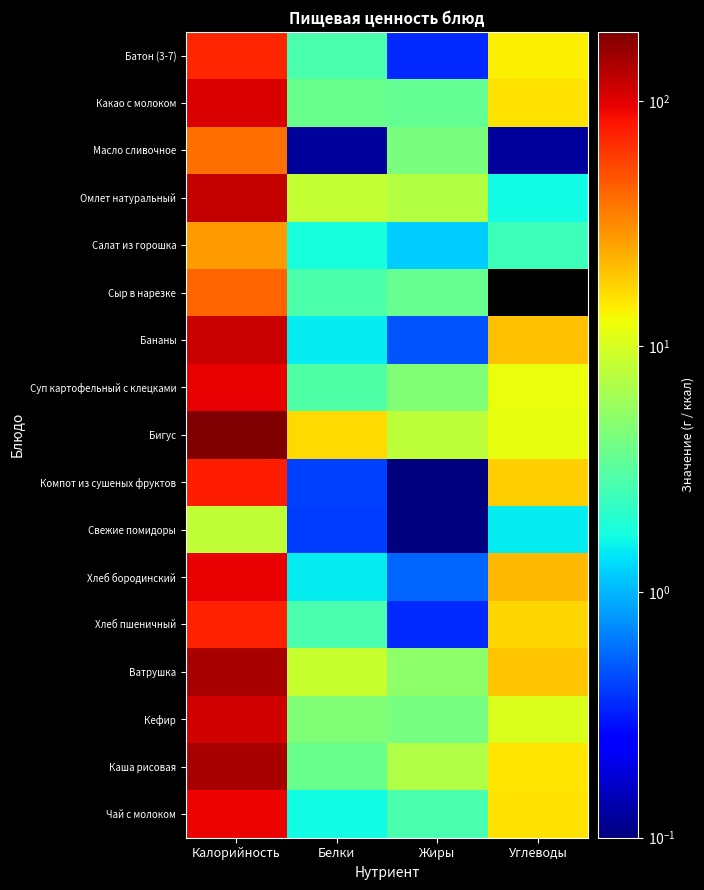

At how many categories does at least one series exceed 101?

1